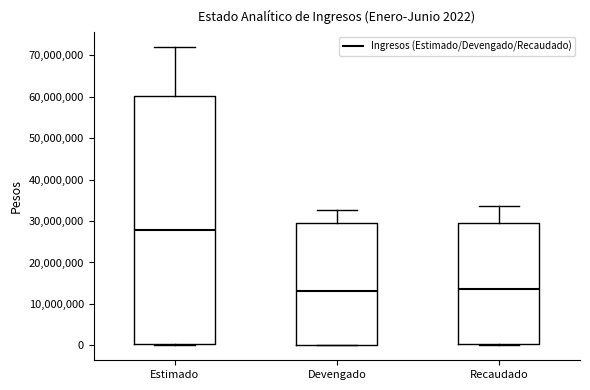

Comparing the boxes themselves (not the whiskers), which one is the tallest?

Estimado